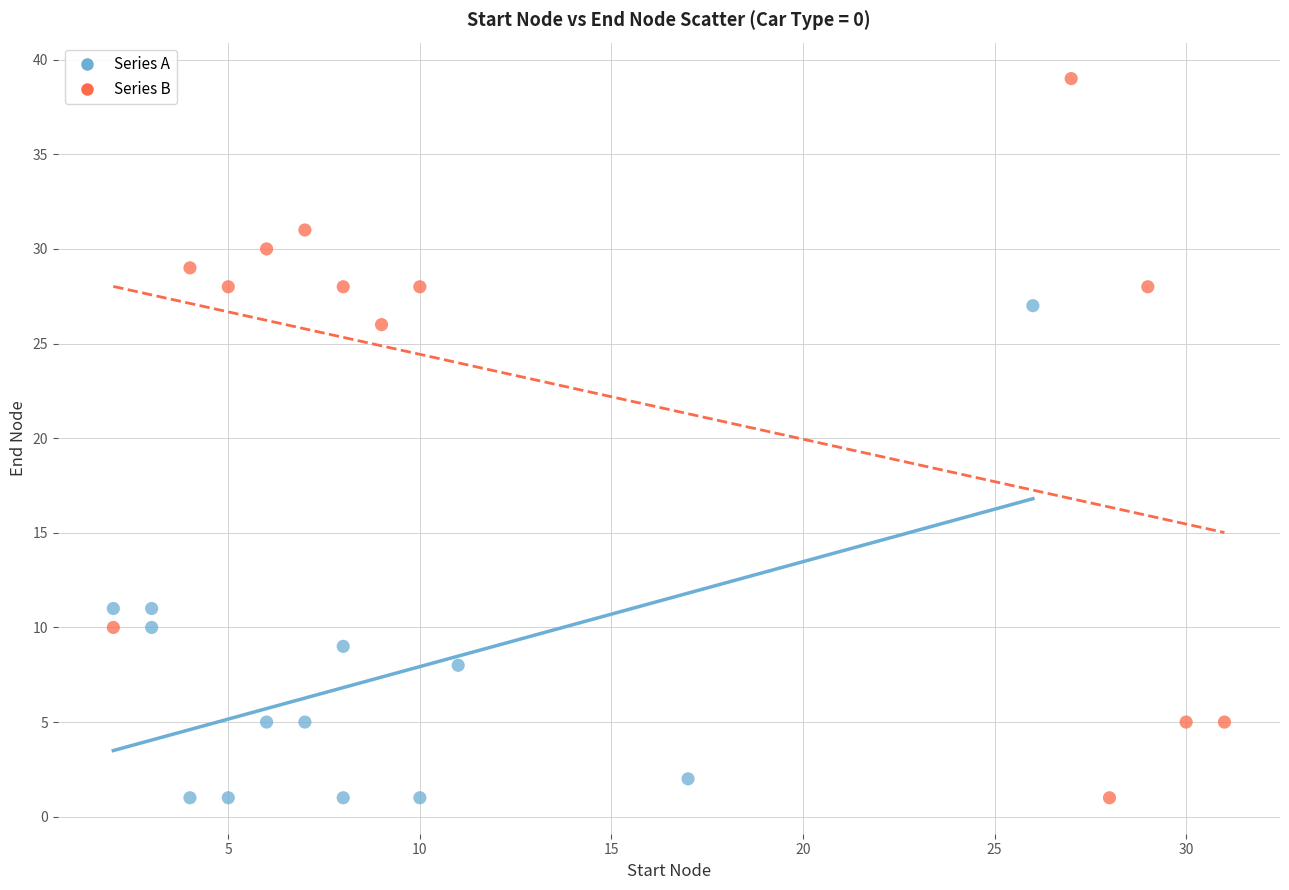

Which series reaches the maximum Y coordinate?

Series B